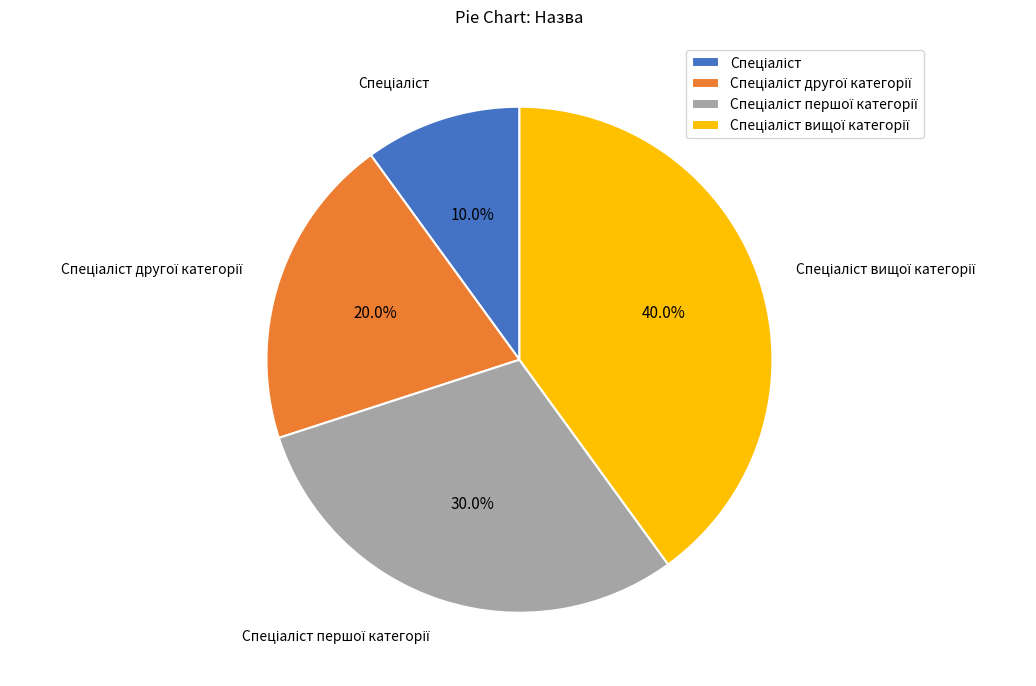

Is there any slice that represents more than half of the pie?

No